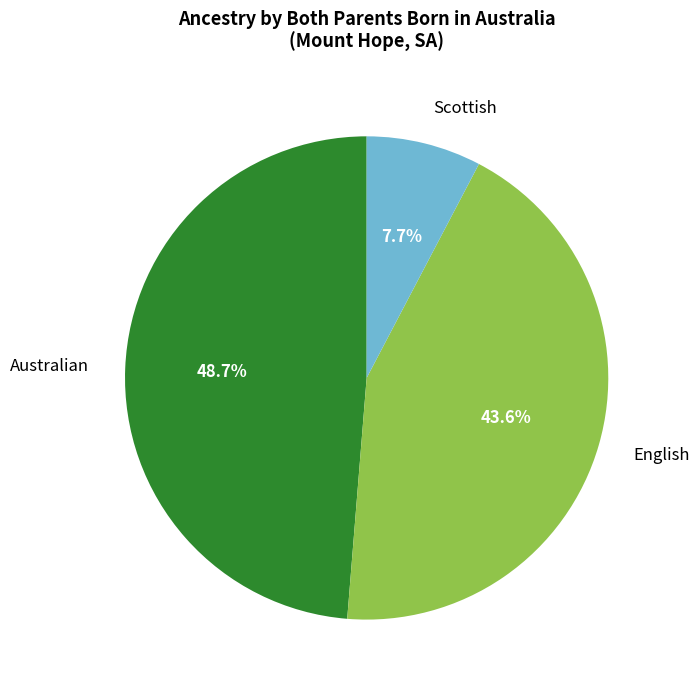

To the nearest percent, what portion does Australian represent?

49%